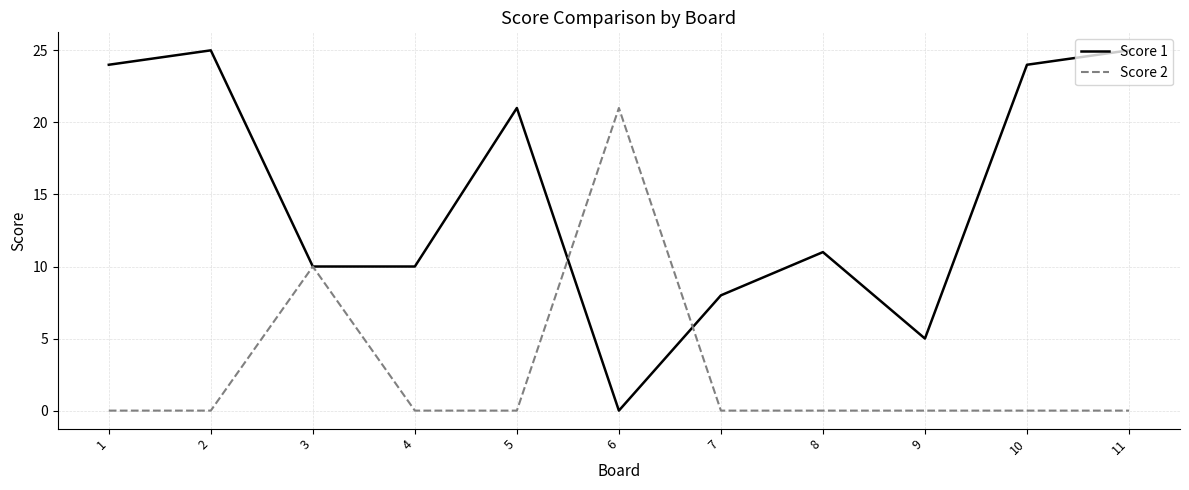

Reading left to right, list all the values displayed in this chart.

Score 1: 24	25	10	10	21	0	8	11	5	24	25
Score 2: 0	0	10	0	0	21	0	0	0	0	0